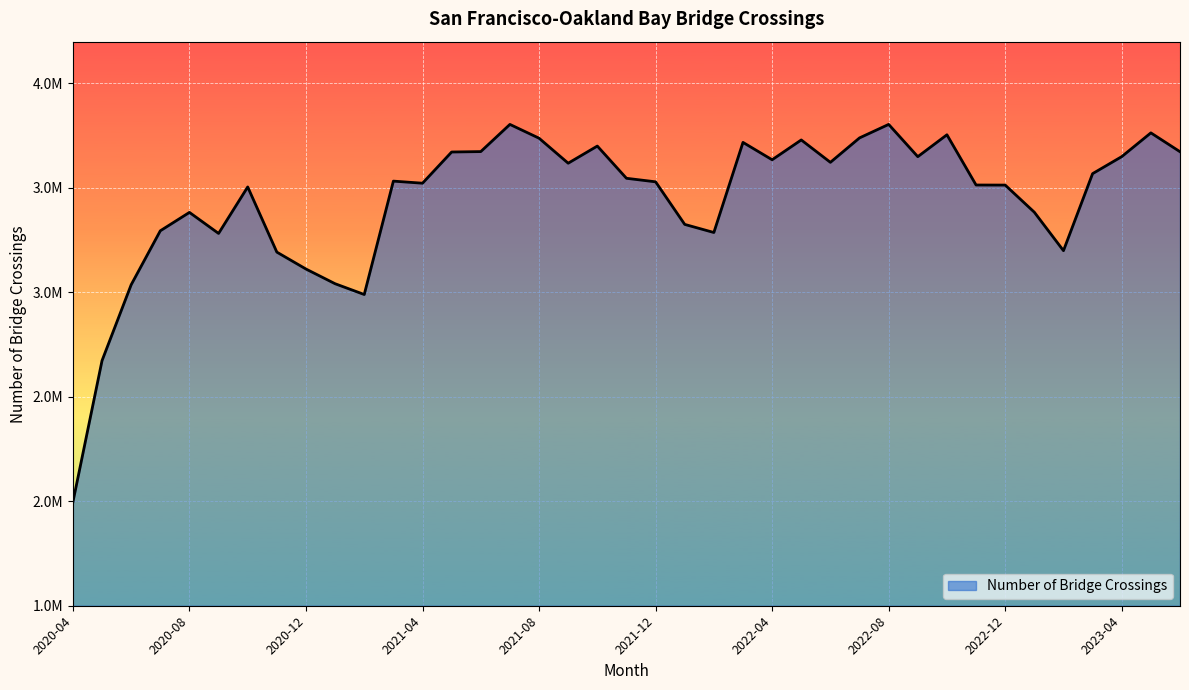

Is this an area chart (filled region under the line)?

Yes